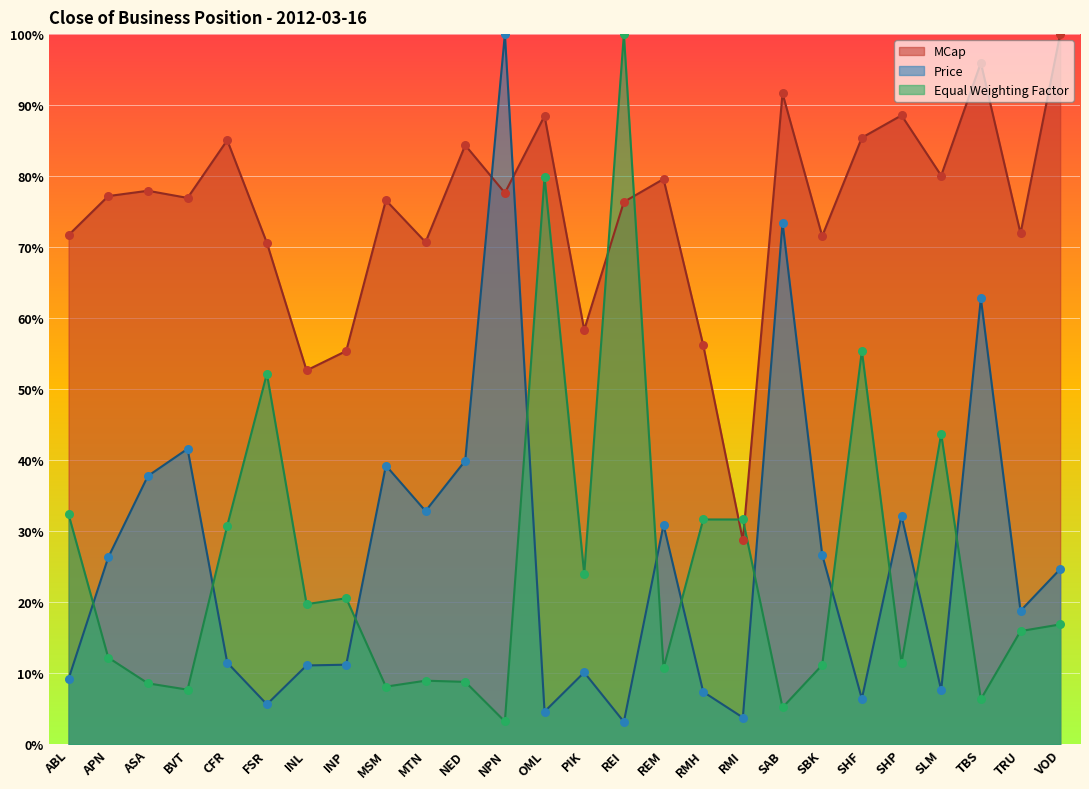

Which series has the widest spread of Y values?

Price